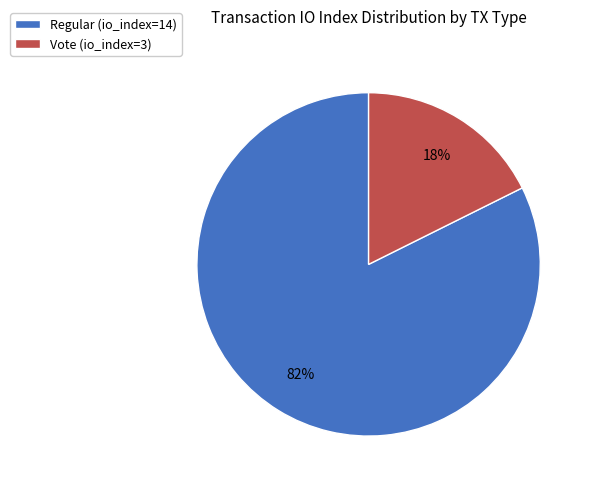

To the nearest percent, what portion does Vote (io_index=3) represent?

18%